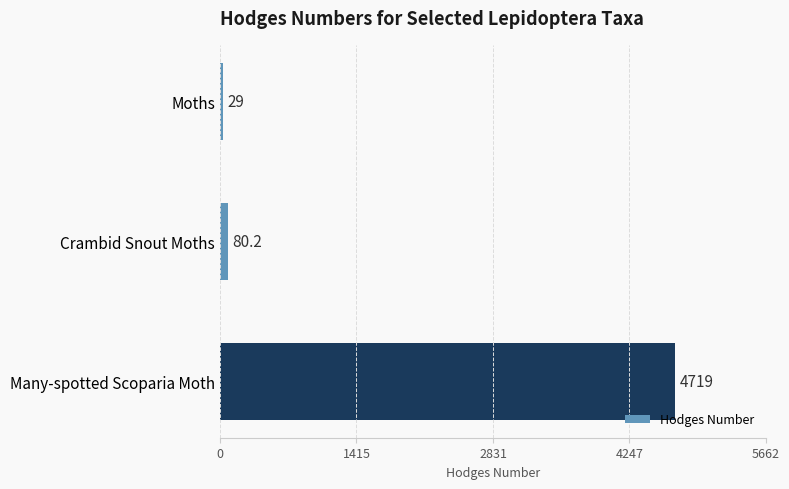

Between Moths and Crambid Snout Moths, which is larger?

Crambid Snout Moths